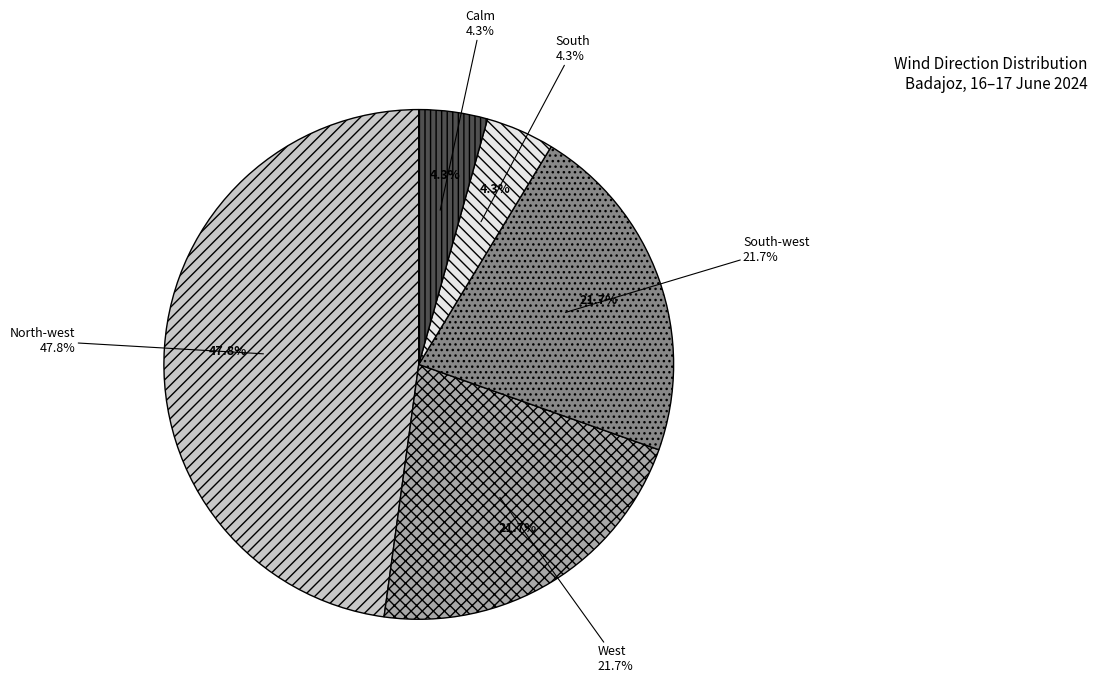

What is the largest slice in the pie chart?

North-west